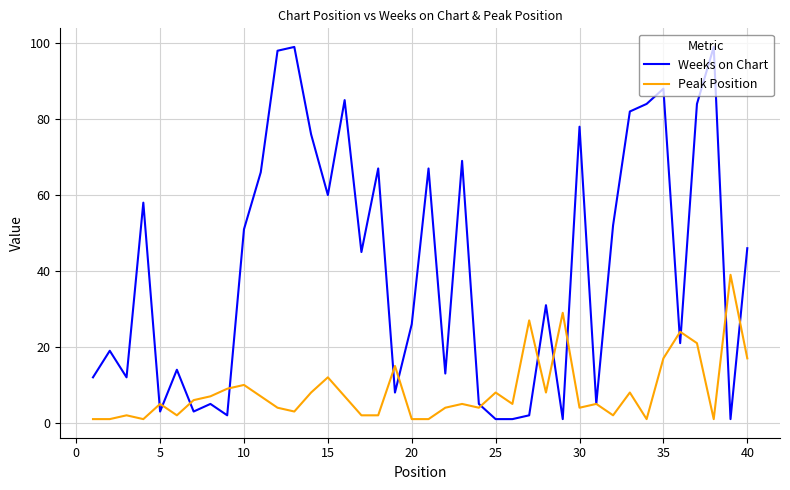

What is the maximum value shown in the chart?

99